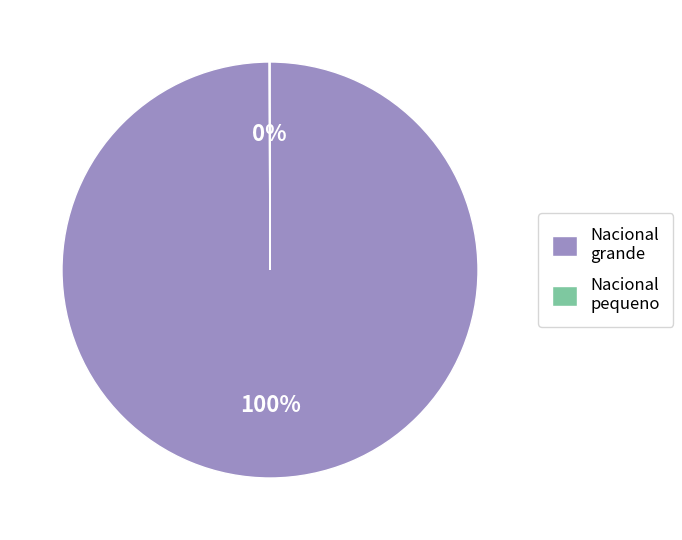

To the nearest percent, what portion does Nacional grande represent?

100%